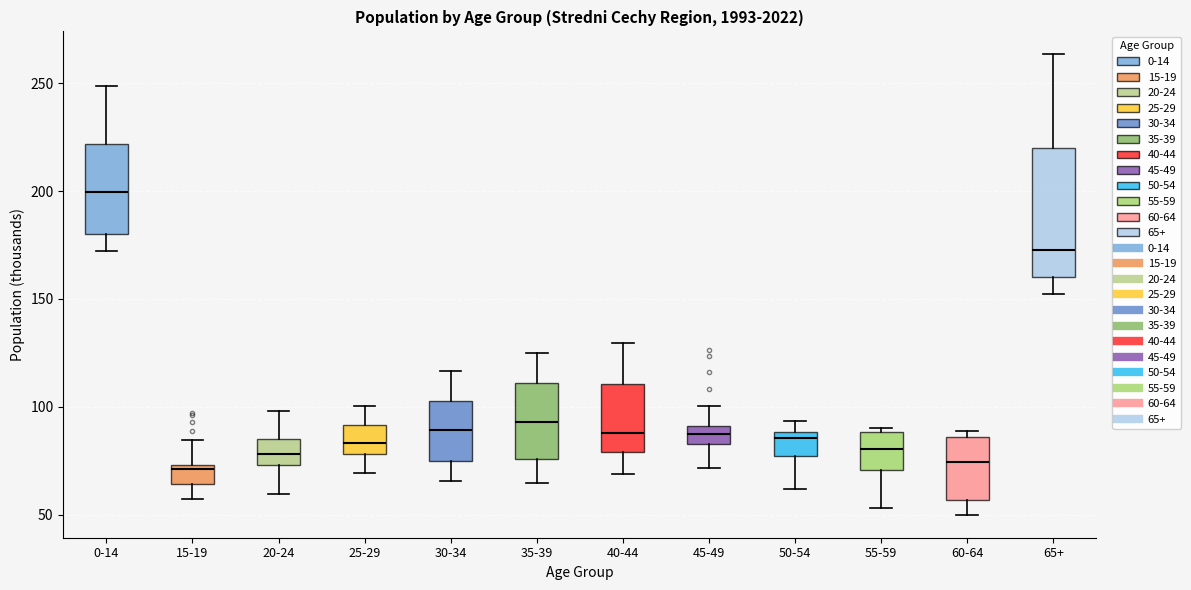

Which box's median line is the highest?

0-14